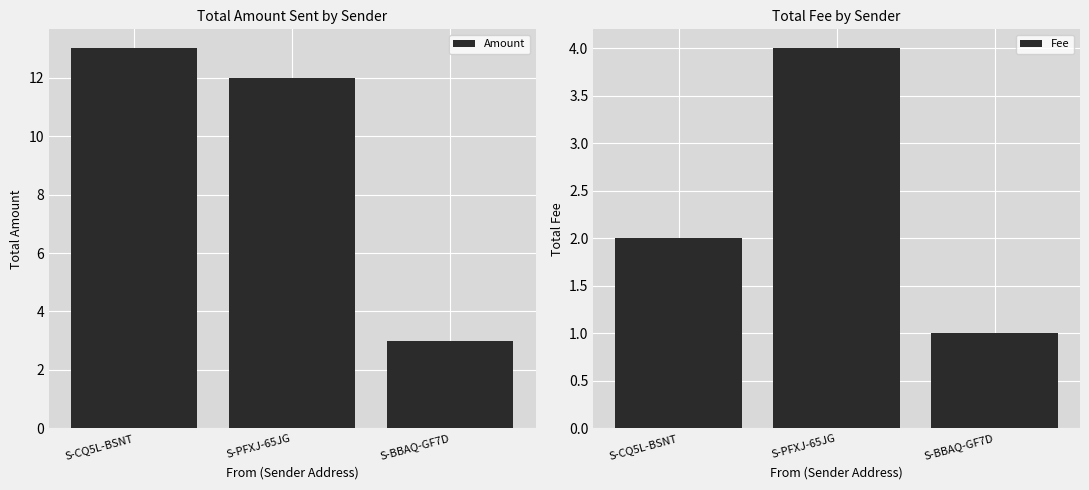

Are the bars horizontal?

No